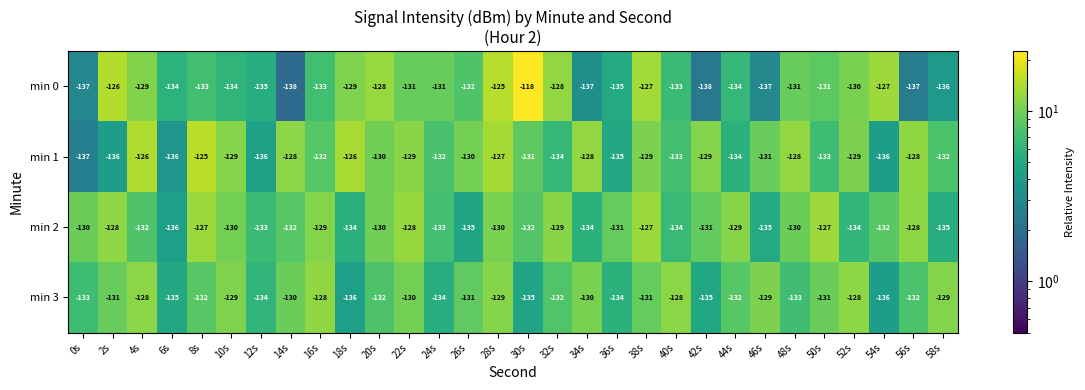

At which label does min 1 first exceed -130?

4s